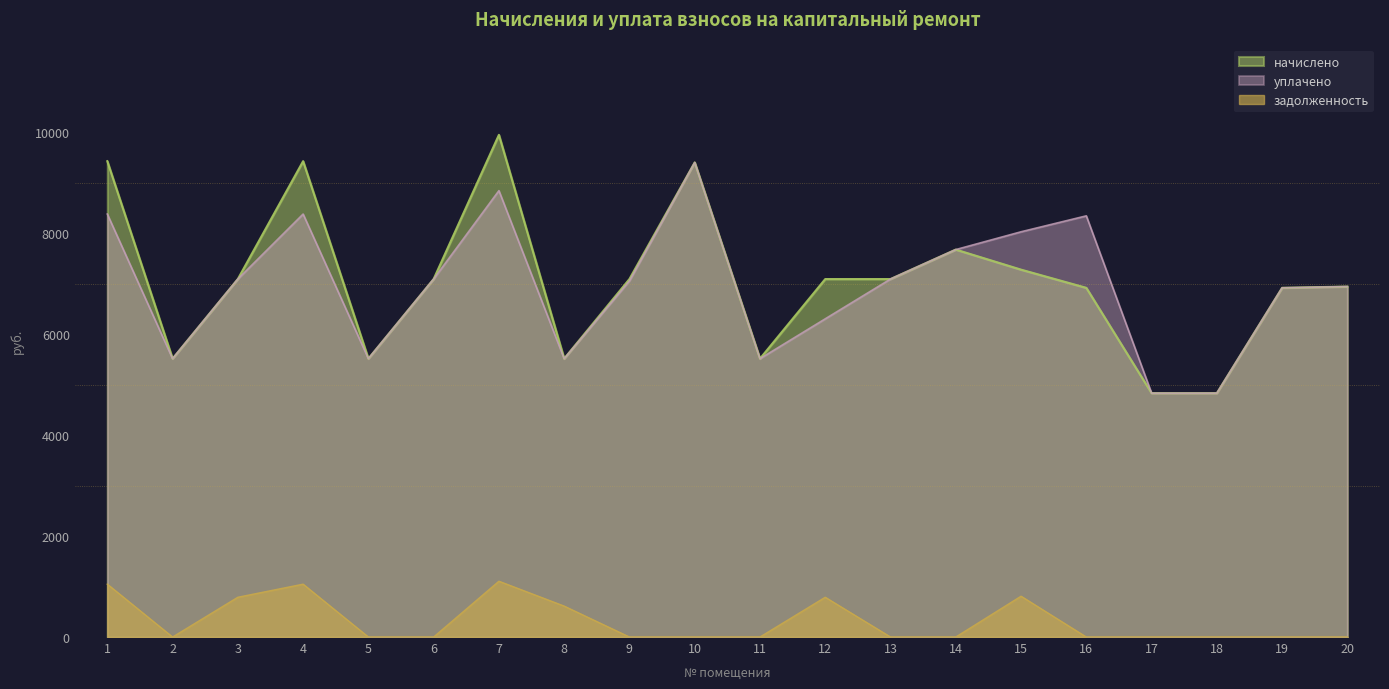

Reading right to left, extract all data points from this chart.

начислено: 20=6942.8	19=6918.0	18=4831.4	17=4831.4	16=6917.9	15=7278.1	14=7675.6	13=7091.8	12=7091.8	11=5514.5	10=9401.9	9=7091.8	8=5514.5	7=9948.4	6=7091.8	5=5514.5	4=9426.8	3=7091.8	2=5514.5	1=9426.8
уплачено: 20=6942.8	19=6918.0	18=4831.4	17=4831.4	16=8343.9	15=8028.2	14=7675.6	13=7091.8	12=6303.8	11=5514.5	10=9401.9	9=7053.6	8=5514.5	7=8843.0	6=7091.8	5=5514.5	4=8379.4	3=7091.8	2=5514.5	1=8379.4
задолженность: 20=0.0	19=0.0	18=0.0	17=0.0	16=0.0	15=808.7	14=0.0	13=0.0	12=788.0	11=0.0	10=0.0	9=0.0	8=612.7	7=1105.4	6=0.0	5=0.0	4=1047.4	3=788.0	2=0.0	1=1047.4